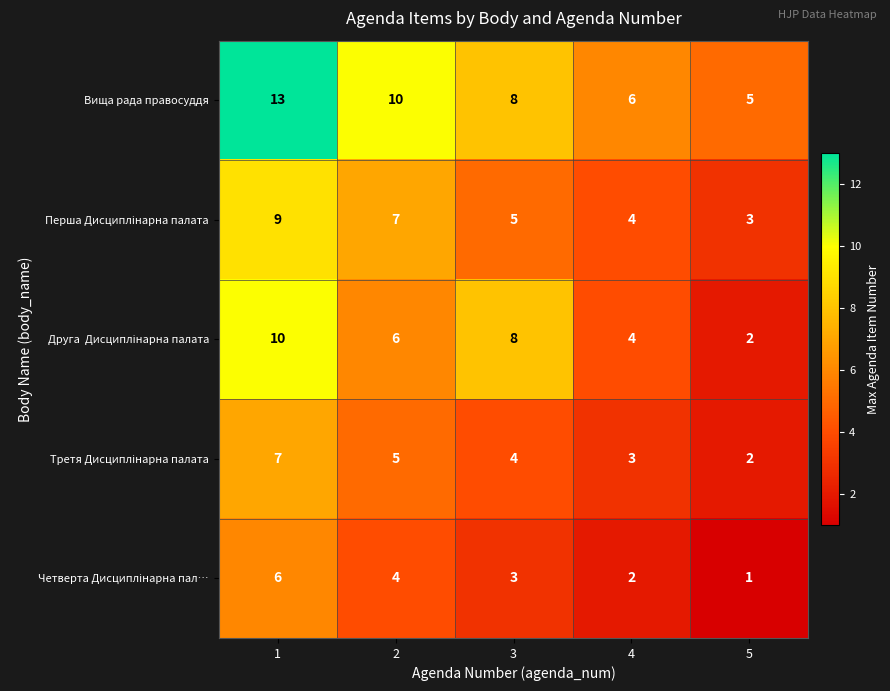

What is the spread (max minus min) of values at 4?

4